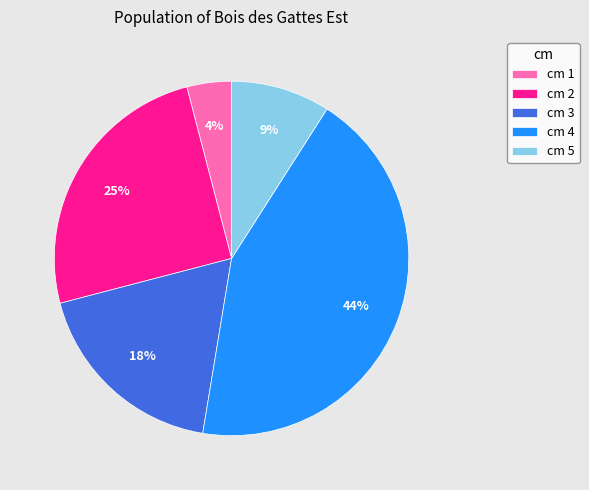

Which slice is the smallest?

cm 1